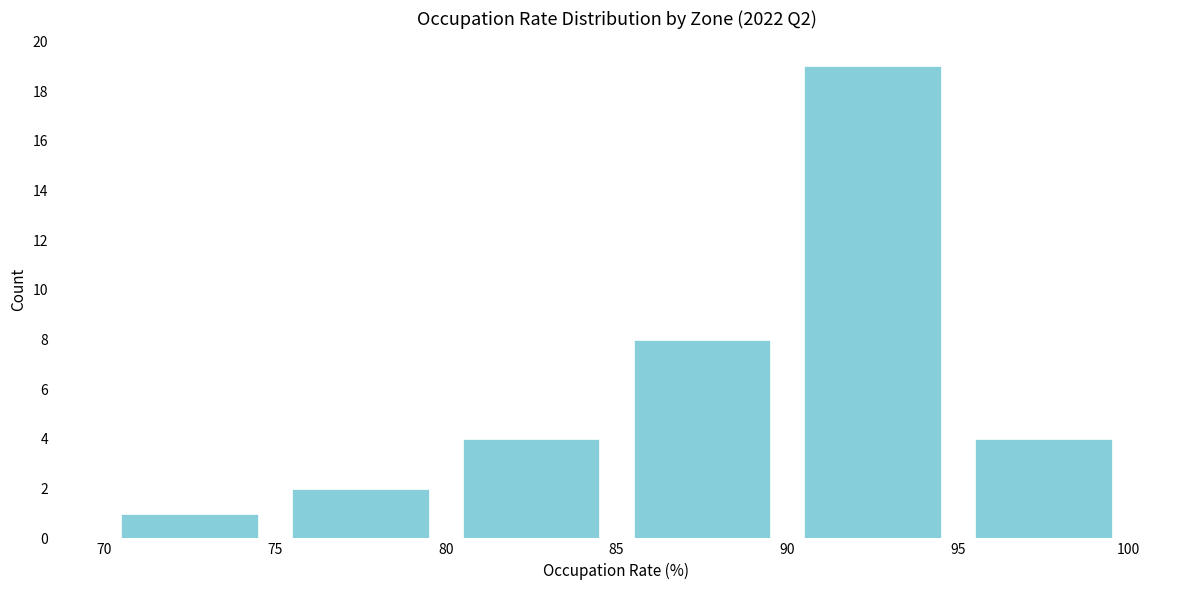

How tall is the bar that spans 95 to 100 on the x-axis? The values are not printed on the chart, so give them approximately, as read against the axis.

4